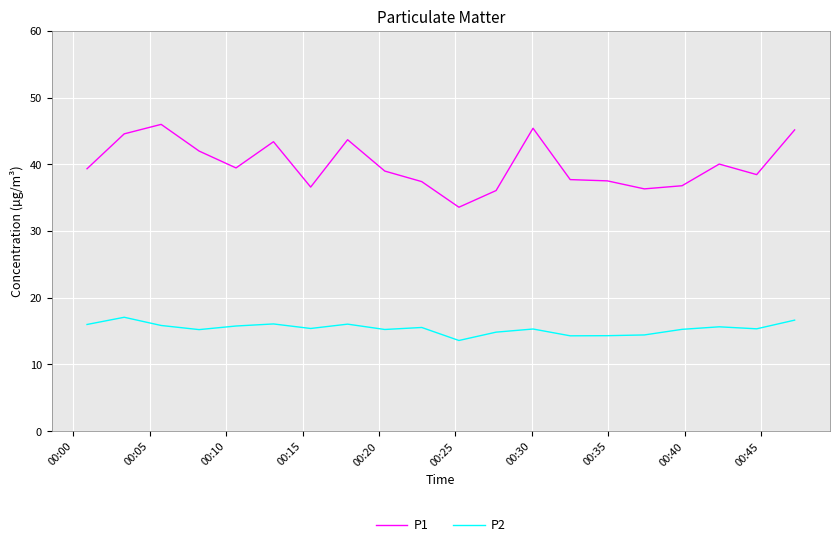

Rank the series by their average value, from lowest to highest.

P2, P1